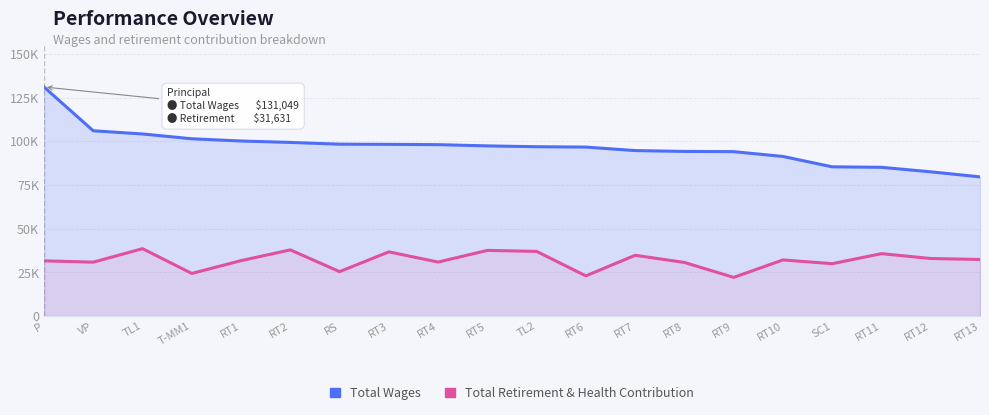

Is the value of Total Retirement & Health Contribution at RT3 greater than the value of Total Wages at RT3?

No